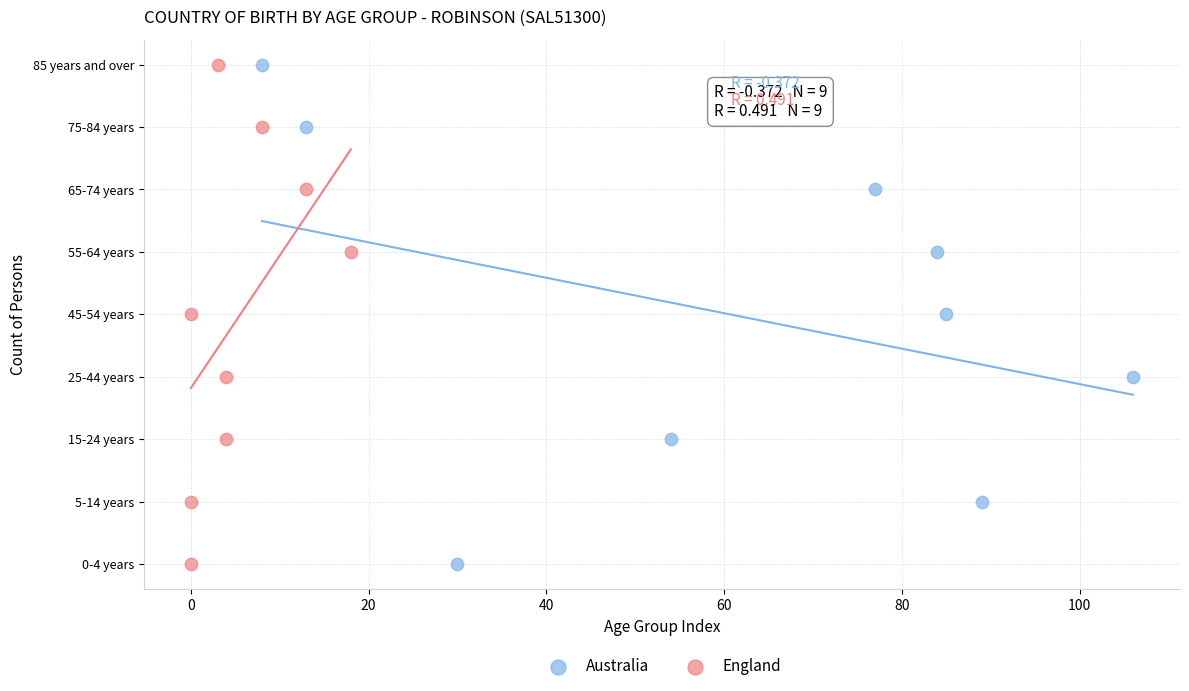

What are all the series names shown in the legend?

Australia, England